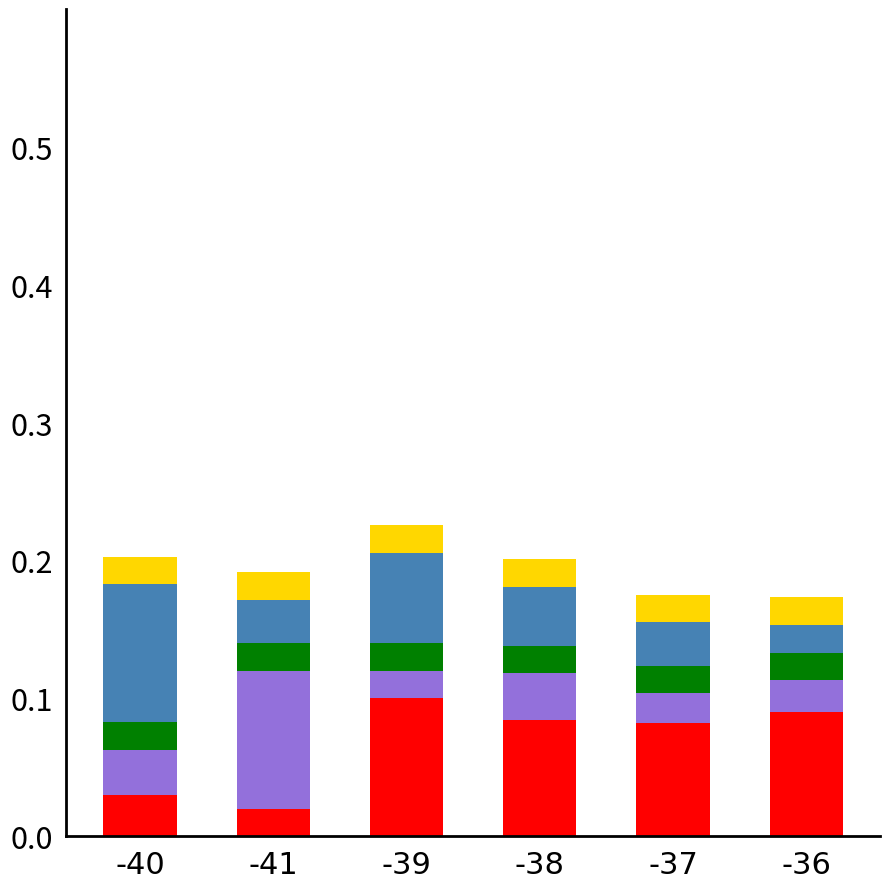

Does the chart contain stacked bars?

Yes